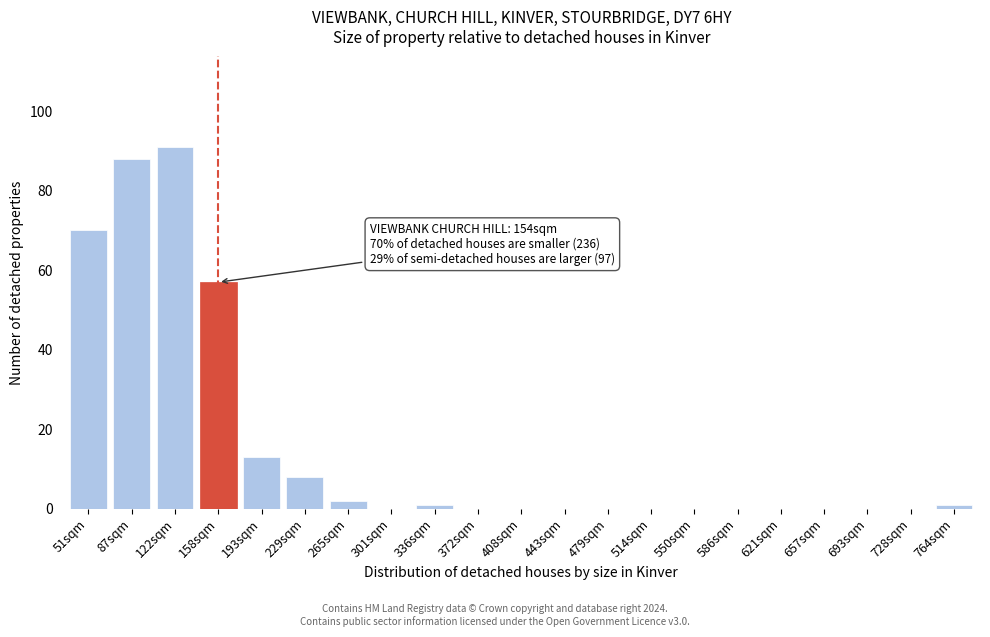

Reading left to right, transcribe all the data shown in this chart.

51sqm=70	87sqm=88	122sqm=91	158sqm=57	193sqm=13	229sqm=8	265sqm=2	301sqm=0	336sqm=1	372sqm=0	408sqm=0	443sqm=0	479sqm=0	514sqm=0	550sqm=0	586sqm=0	621sqm=0	657sqm=0	693sqm=0	728sqm=0	764sqm=1